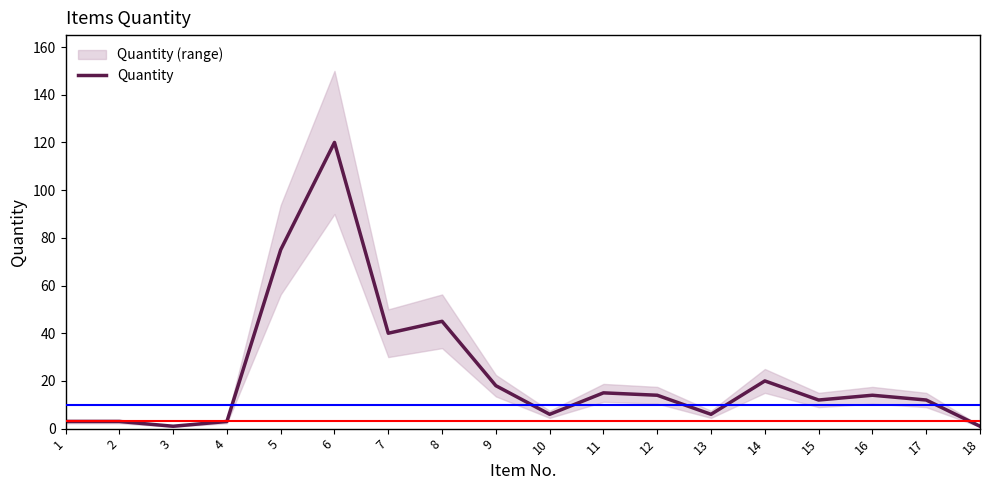

The chart shows a value of 14 at 16. True or false?

True